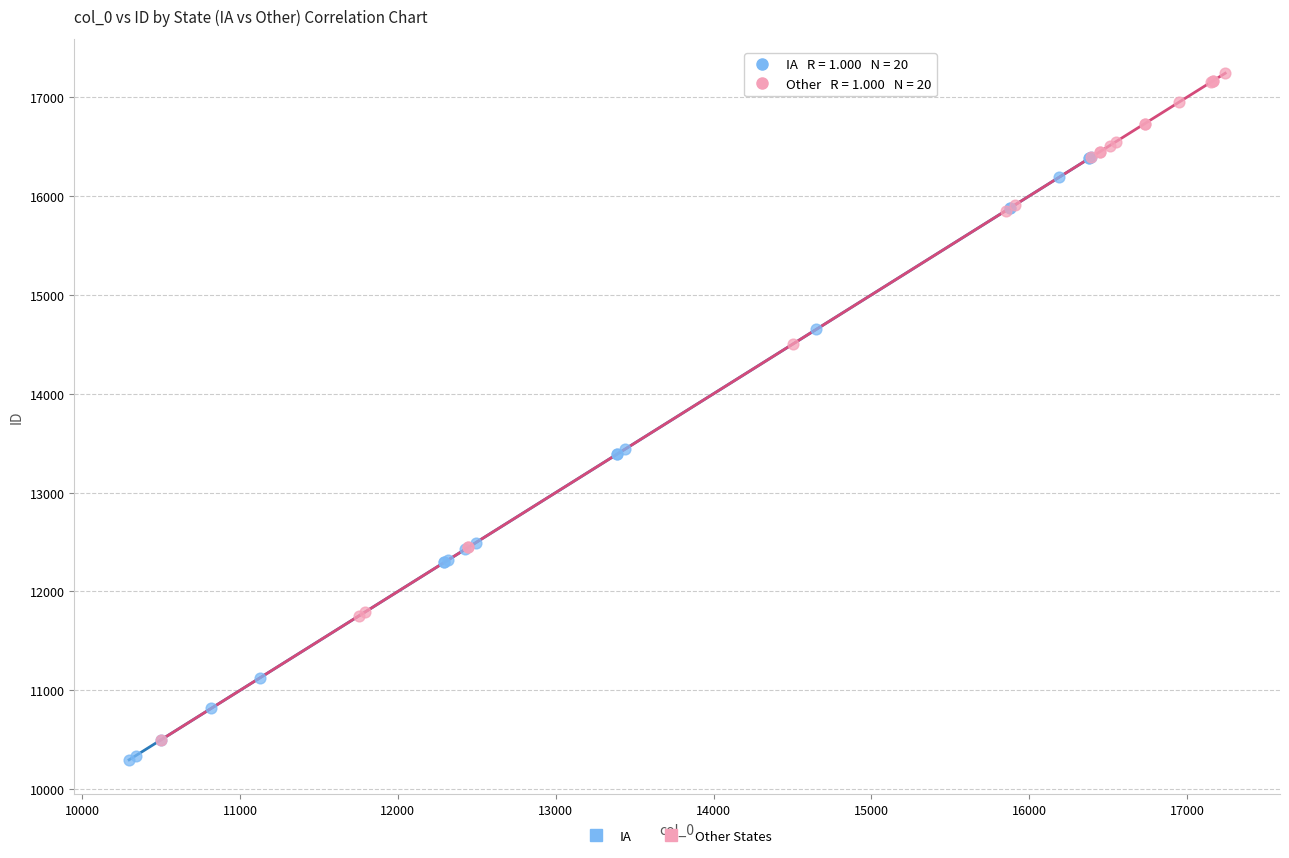

Which series reaches the maximum Y coordinate?

Other States